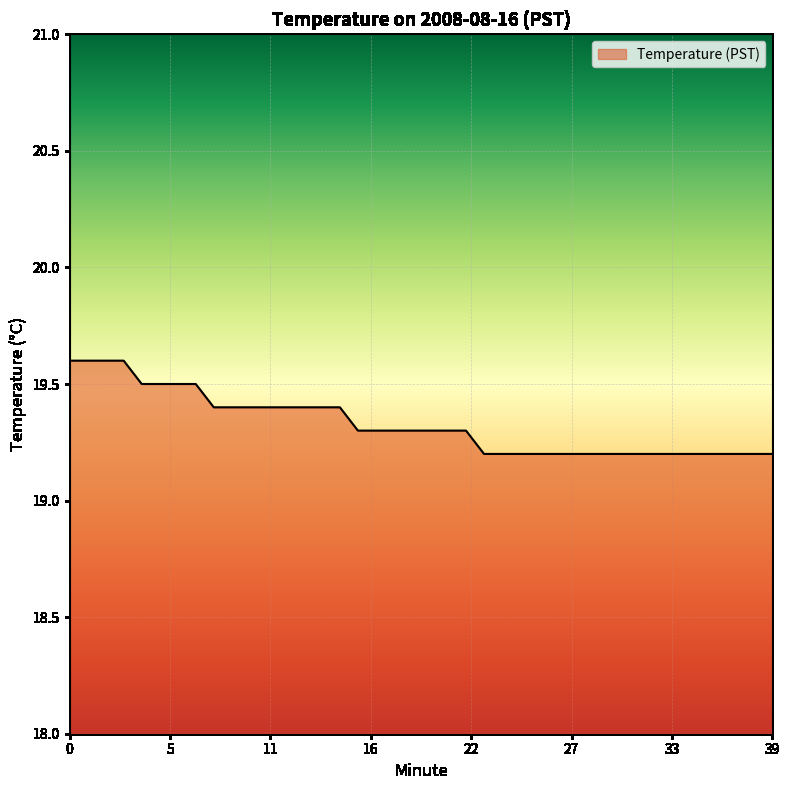

What is the minimum value shown in the chart?

19.2